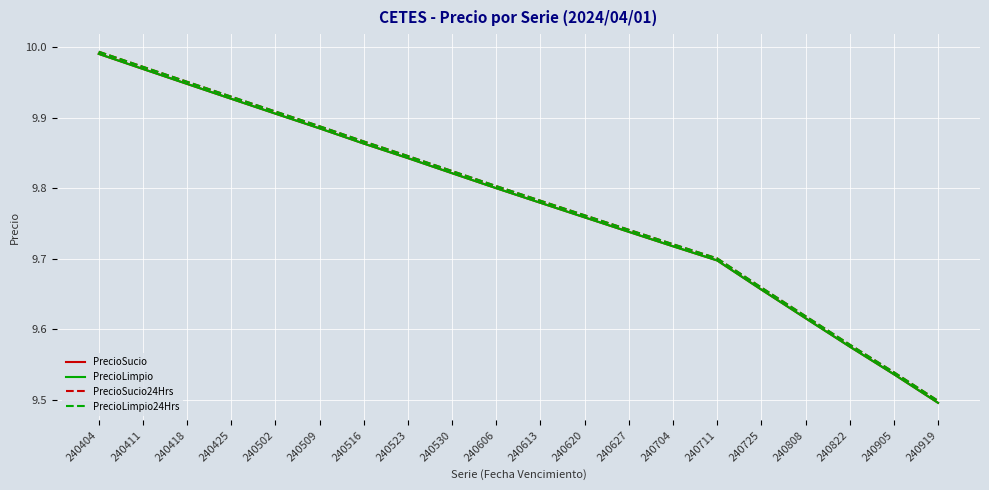

Which series changed the most between 240411 and 240613?

PrecioSucio24Hrs